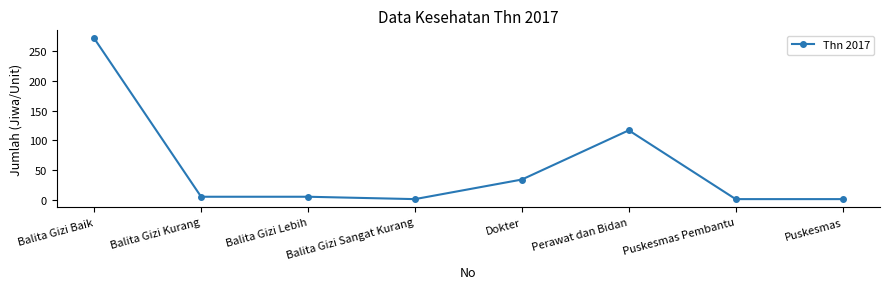

Reading left to right, extract all data points from this chart.

Balita Gizi Baik=272	Balita Gizi Kurang=5	Balita Gizi Lebih=5	Balita Gizi Sangat Kurang=1	Dokter=34	Perawat dan Bidan=117	Puskesmas Pembantu=1	Puskesmas=1